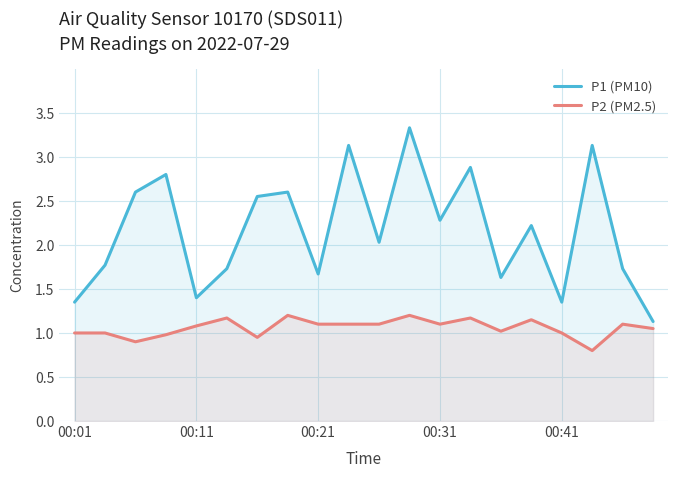

What is the minimum value for P2 (PM2.5)?

0.8